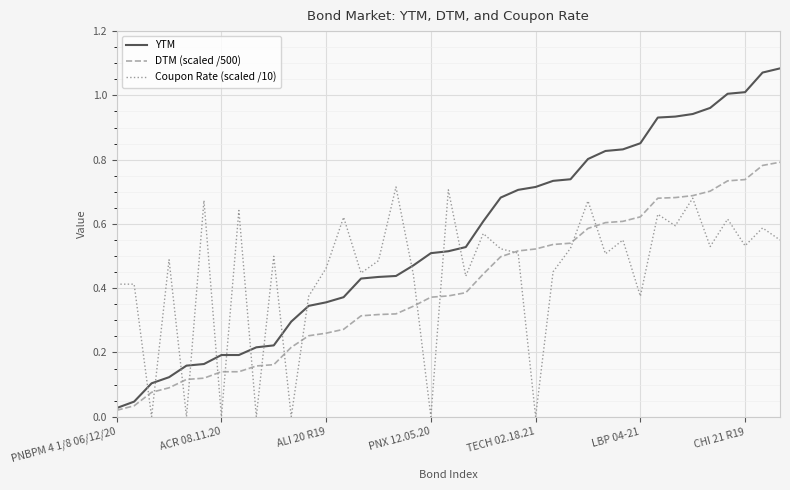

Which series has the largest range (max minus min)?

YTM